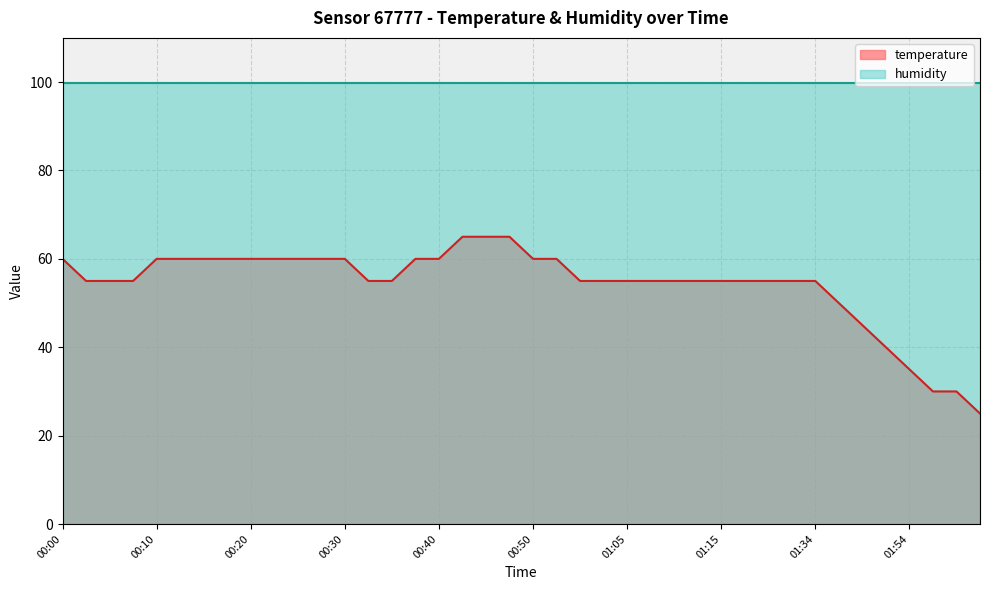

What is the sum of all values?

2170.0